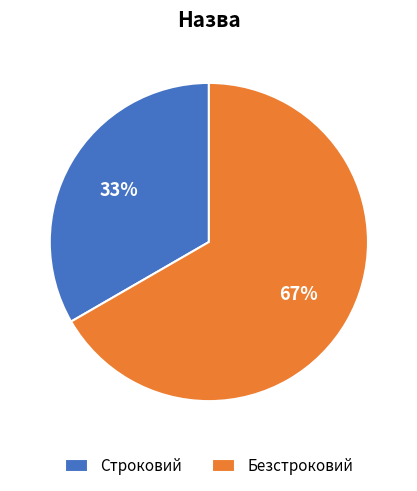

To the nearest percent, what percentage of the pie is Безстроковий?

67%